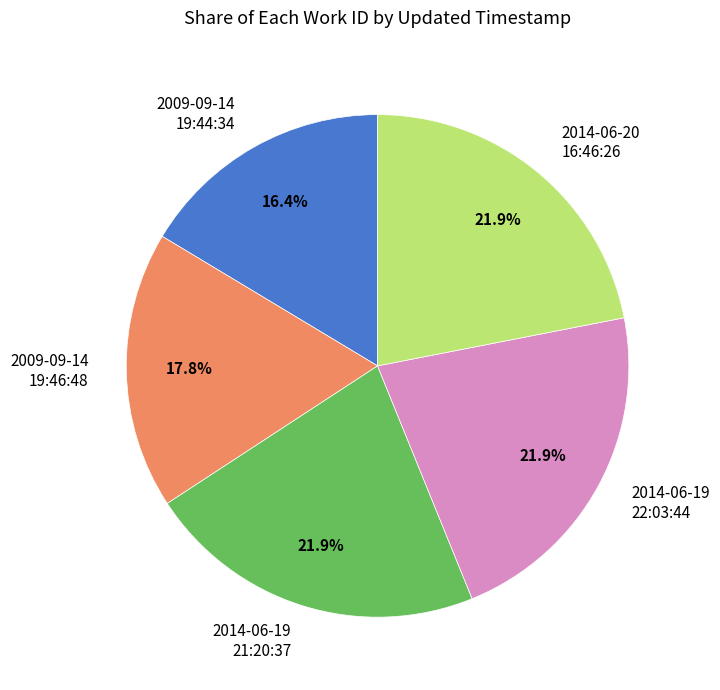

Do 2014-06-19 21:20:37 and 2014-06-20 16:46:26 together represent more than half of the pie?

No